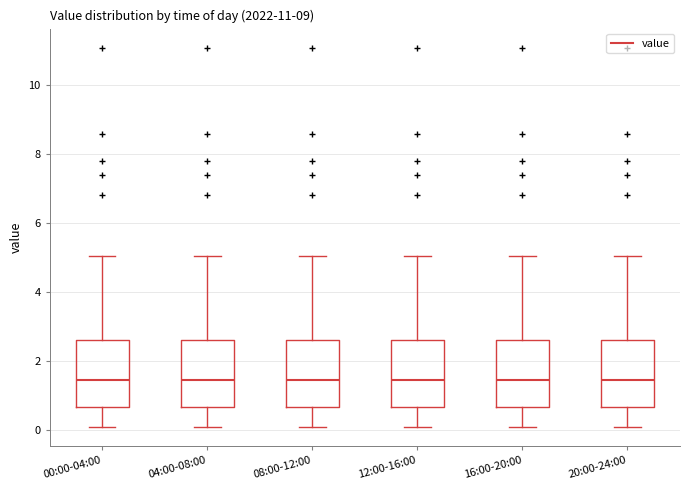

Reading left to right, transcribe this box plot: for each box, give where its median line is, the range the box spans, and where its two whiskers end, as read against the y-axis. The values are not printed on the chart, so give them approximately, as read against the axis.

00:00-04:00: median 1.4, box 0.6 to 2.6, whiskers 0.2 to 5.0
04:00-08:00: median 1.4, box 0.6 to 2.6, whiskers 0.2 to 5.0
08:00-12:00: median 1.4, box 0.6 to 2.6, whiskers 0.2 to 5.0
12:00-16:00: median 1.4, box 0.6 to 2.6, whiskers 0.2 to 5.0
16:00-20:00: median 1.4, box 0.6 to 2.6, whiskers 0.2 to 5.0
20:00-24:00: median 1.4, box 0.6 to 2.6, whiskers 0.2 to 5.0